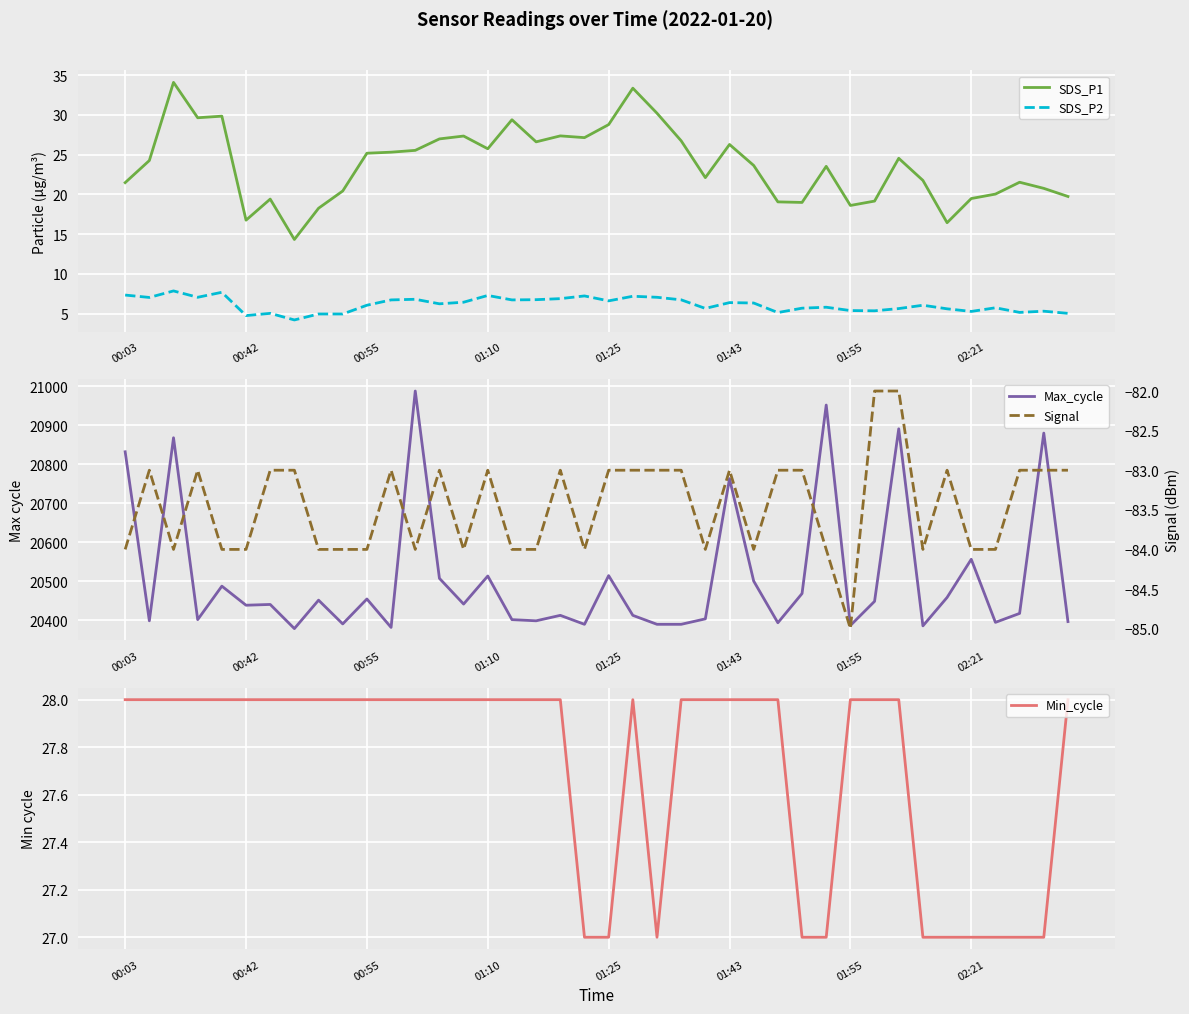

What is the value of the Max_cycle point at the 20th from the left?

20389.0